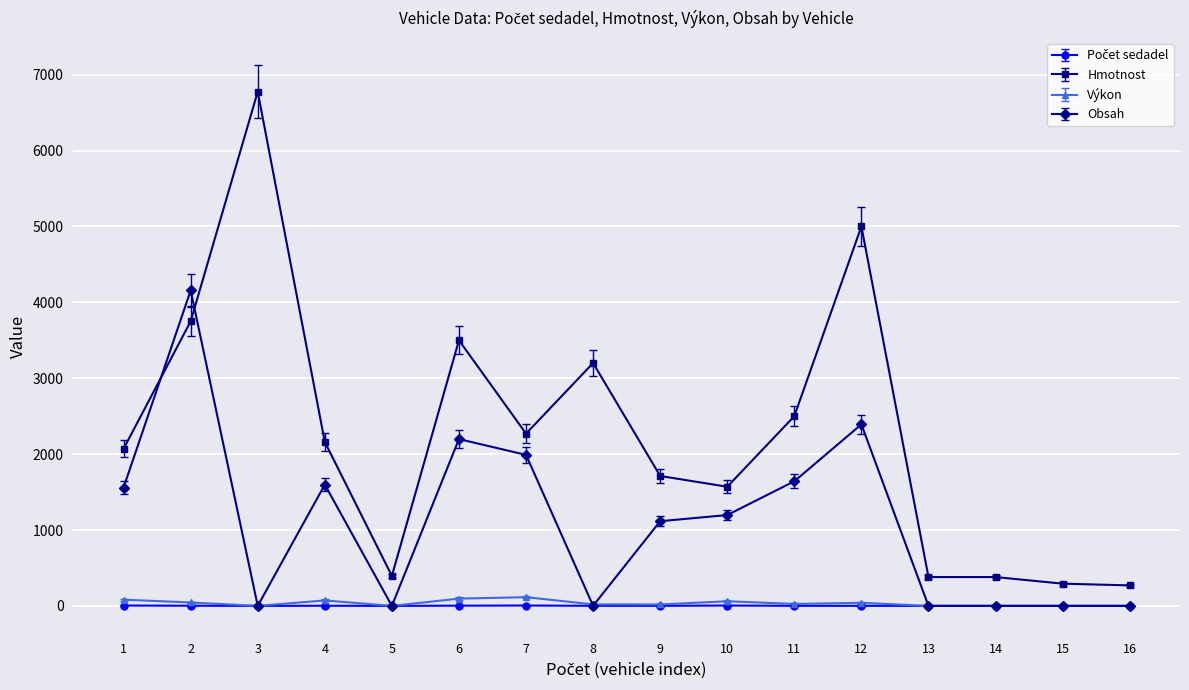

What is the greatest value displayed?

6775